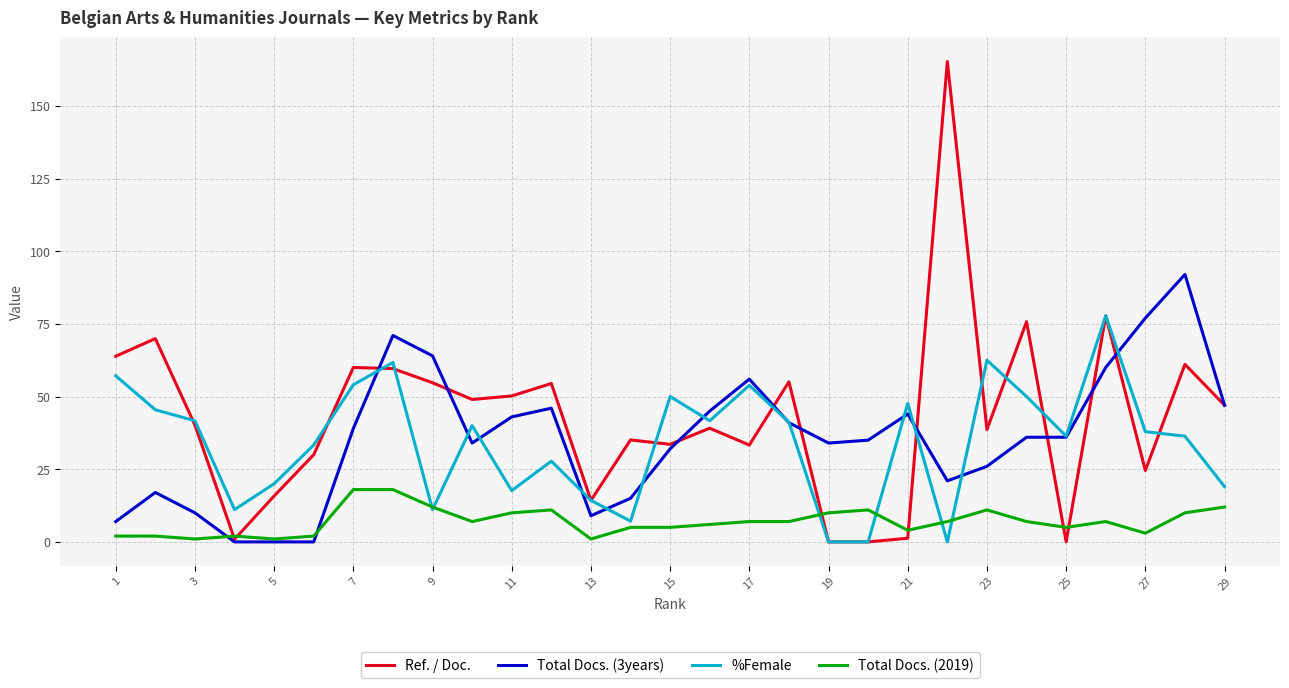

Which series has the largest total across all categories?

Ref. / Doc.